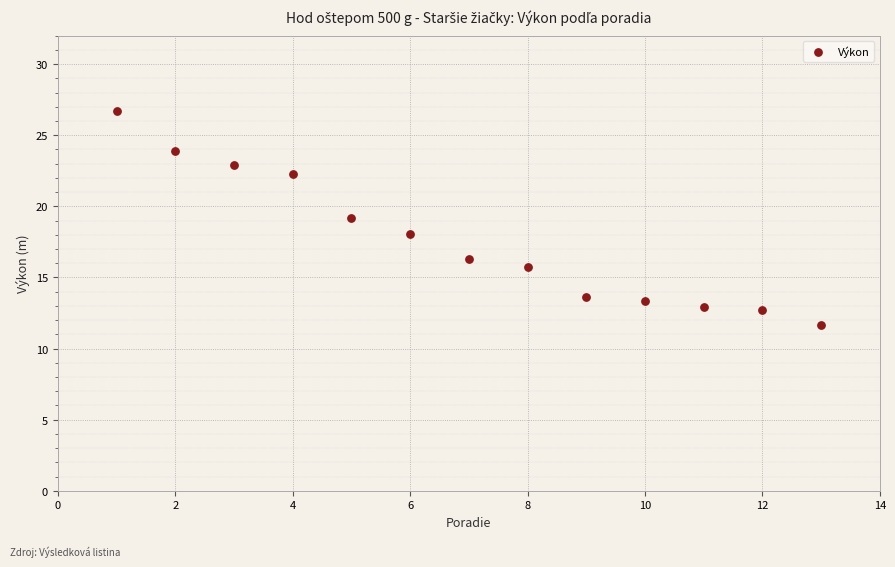

What is the range of Y values (max minus min)?

15.0